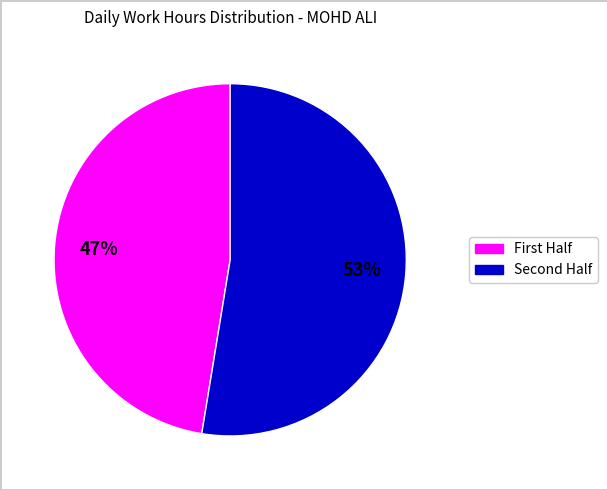

Is there any slice that represents more than half of the pie?

Yes